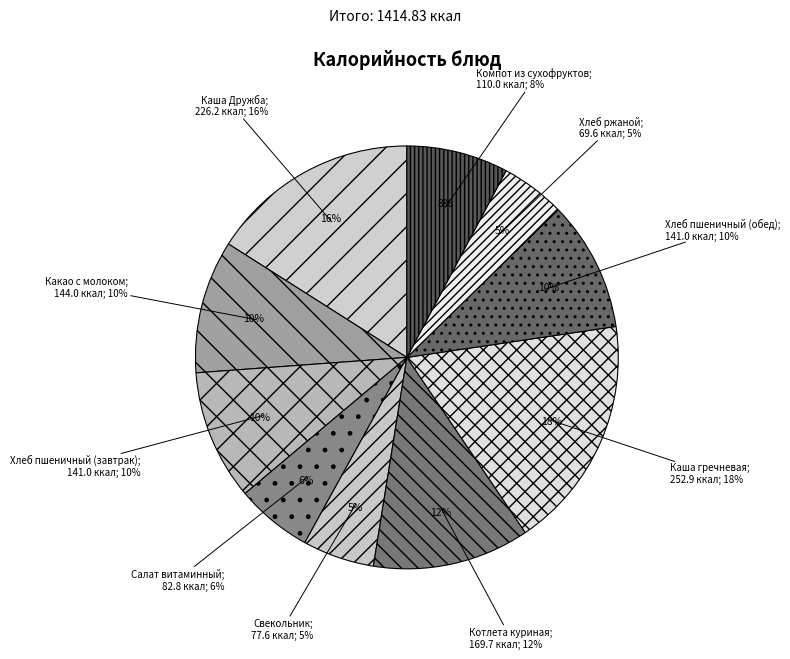

What is the change in value from Какао с молоком to Хлеб ржаной?

-74.4